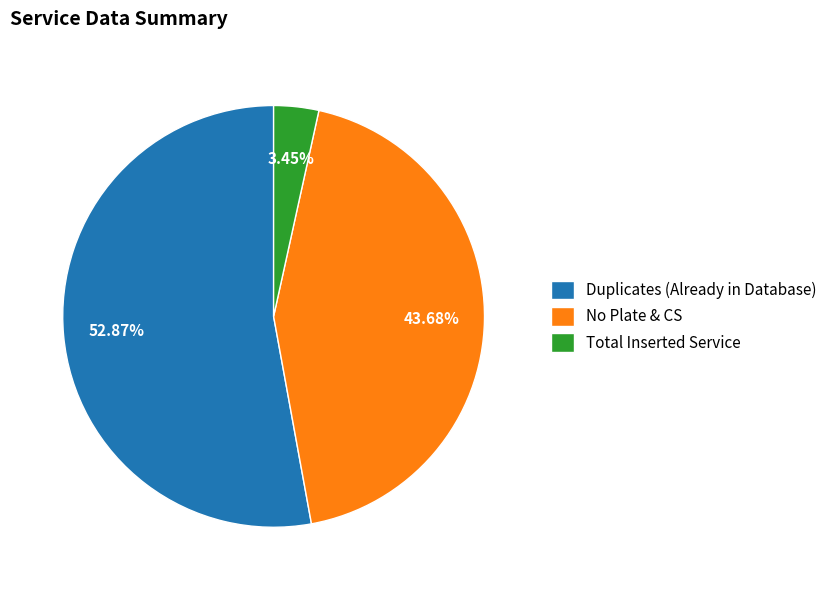

What is the ratio of the value at No Plate & CS to the value at Duplicates (Already in Database)?

0.8